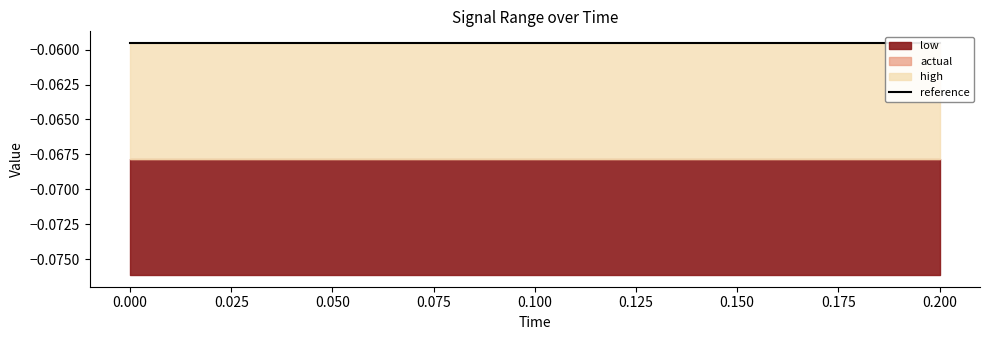

Reading right to left, what are all the values shown in this chart?

reference: -0.1	-0.1	-0.1	-0.1	-0.1	-0.1	-0.1	-0.1	-0.1	-0.1	-0.1
actual: -0.1	-0.1	-0.1	-0.1	-0.1	-0.1	-0.1	-0.1	-0.1	-0.1	-0.1
high: -0.1	-0.1	-0.1	-0.1	-0.1	-0.1	-0.1	-0.1	-0.1	-0.1	-0.1
low: -0.1	-0.1	-0.1	-0.1	-0.1	-0.1	-0.1	-0.1	-0.1	-0.1	-0.1